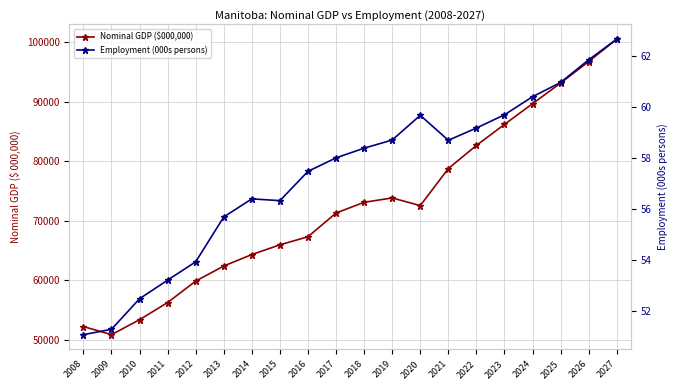

What is the value of the Employment (000s persons) point at the 9th from the left?

57.5